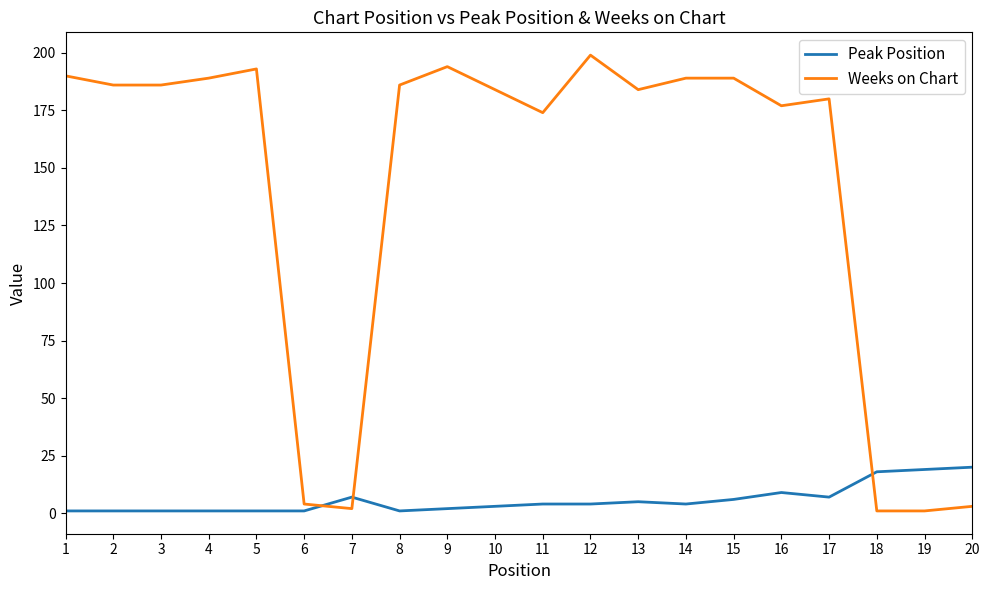

What is the average value of the Weeks on Chart series?

141